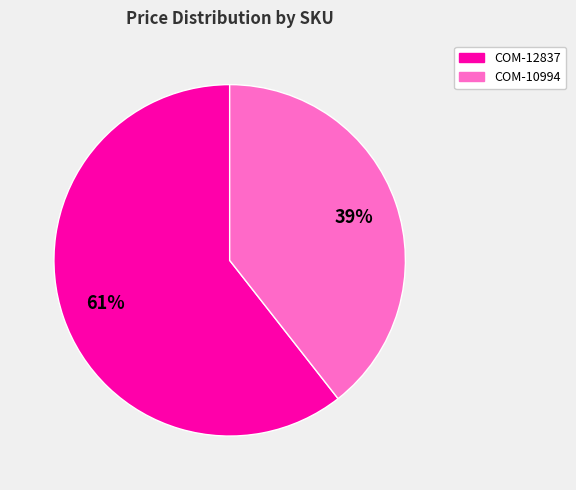

Do COM-10994 and COM-12837 together represent more than half of the pie?

Yes